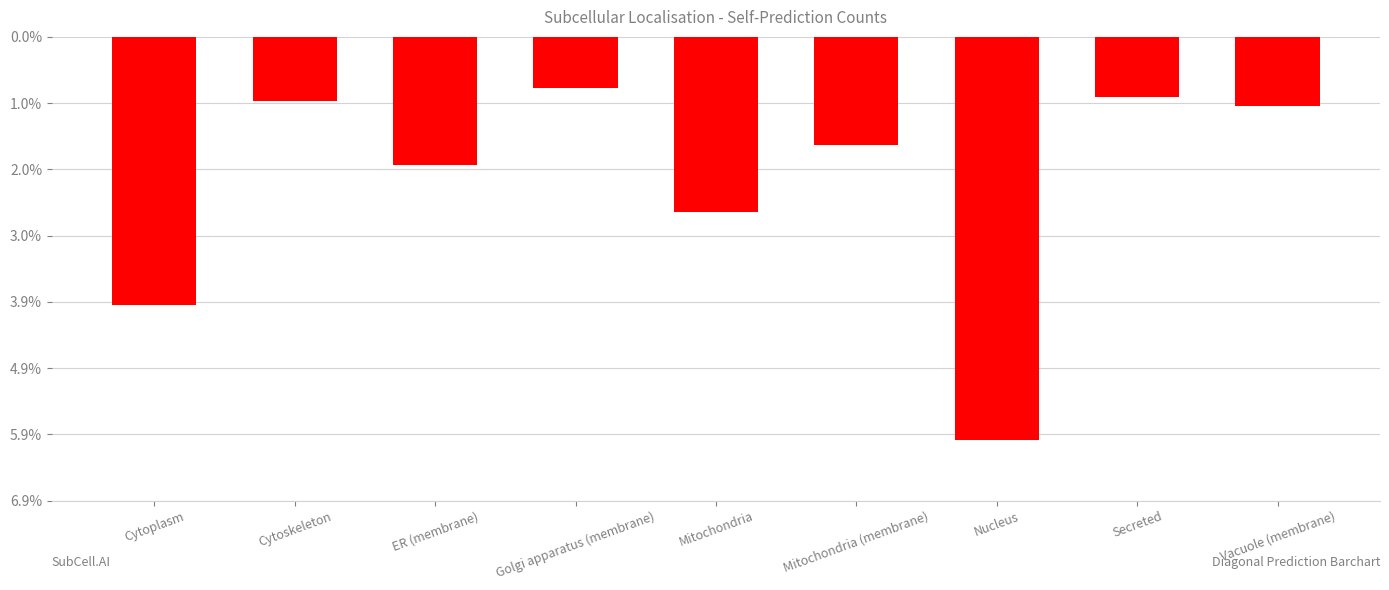

Reading right to left, extract all data points from this chart.

-93	-81	-543	-145	-236	-69	-173	-87	-361